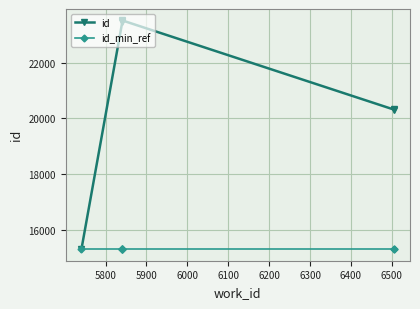

Is the value of id_min_ref at 6200 greater than the value of id at 6100?

No